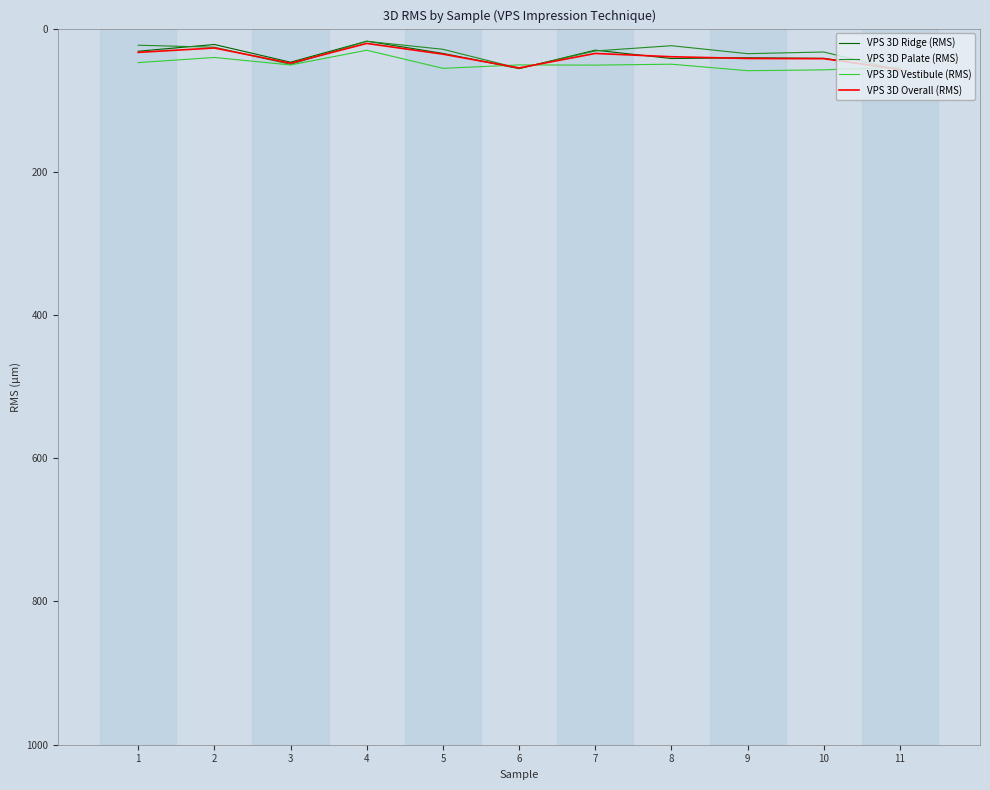

What is the total value across all series at 5?

154.7